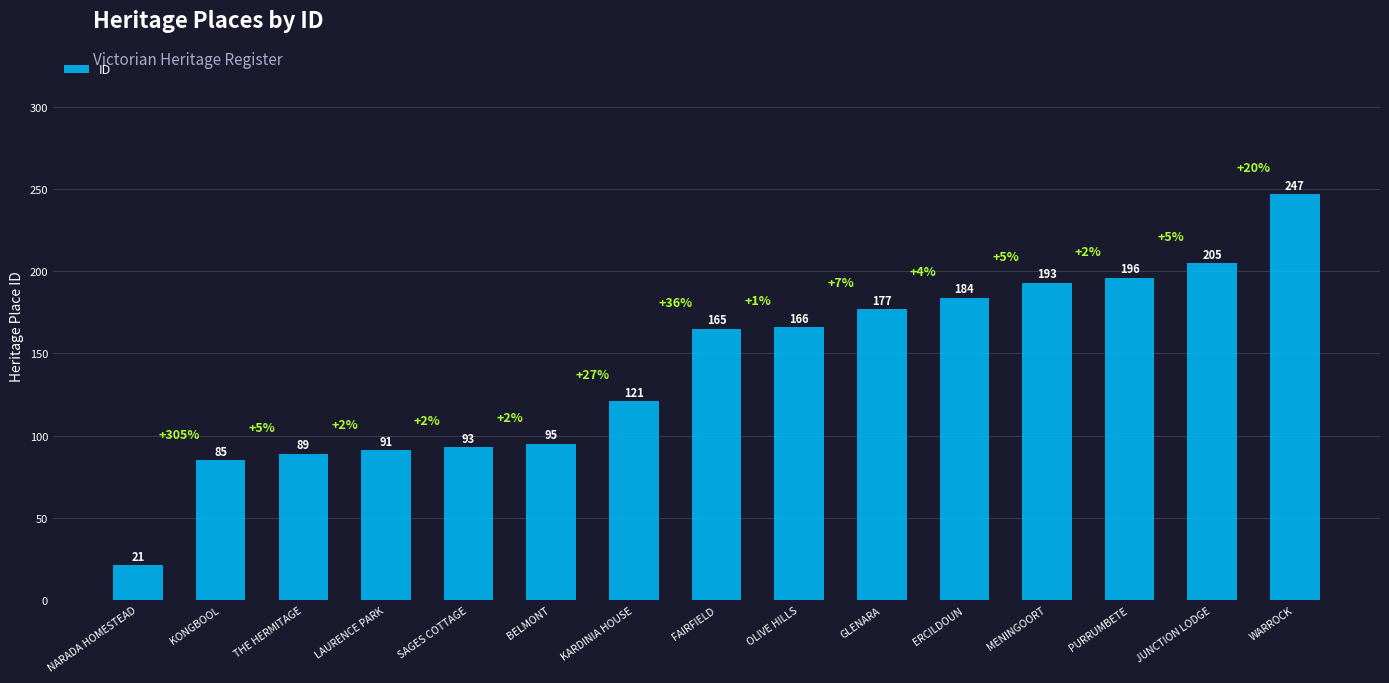

The chart shows a value of 142 at WARROCK. True or false?

False